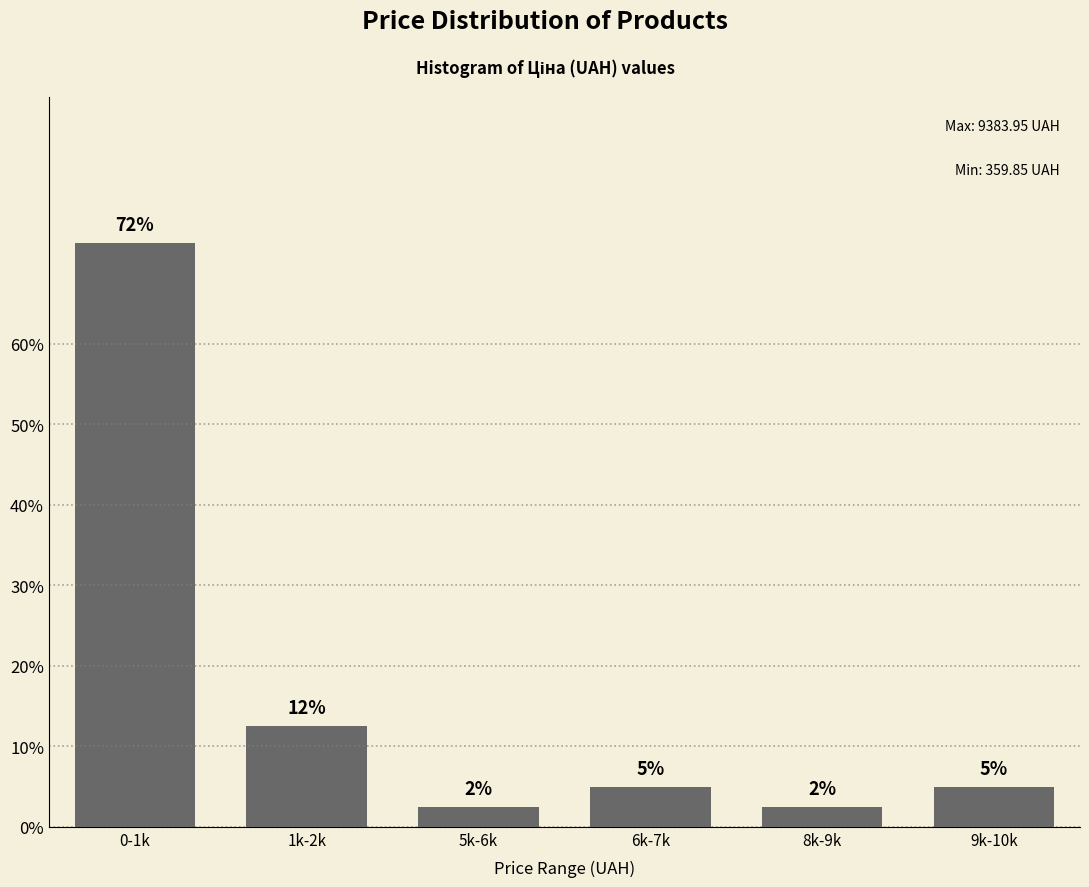

How many bars are there in total?

6